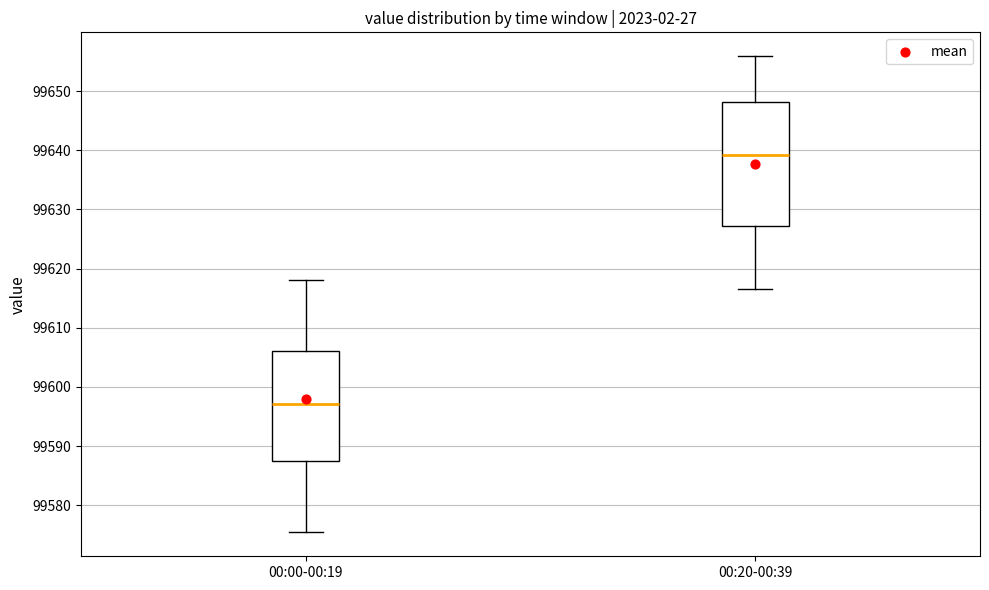

Reading left to right, read every box against the y-axis: the position of its median line, the range the box covers, and the ends of its whiskers. The values are not printed on the chart, so give them approximately, as read against the axis.

00:00-00:19: median 99597, box 99588 to 99606, whiskers 99575 to 99618
00:20-00:39: median 99639, box 99627 to 99648, whiskers 99617 to 99656